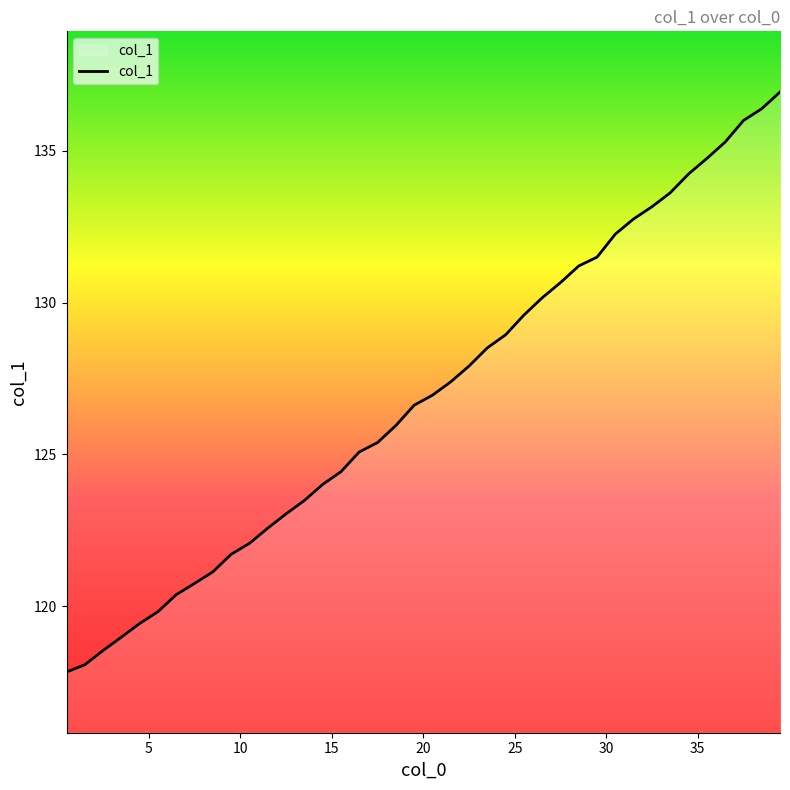

What is the minimum value shown in the chart?

117.8